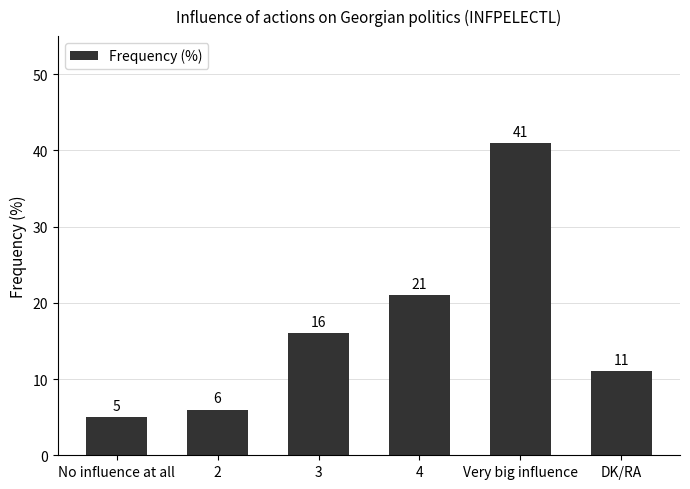

What is the smallest value displayed?

5